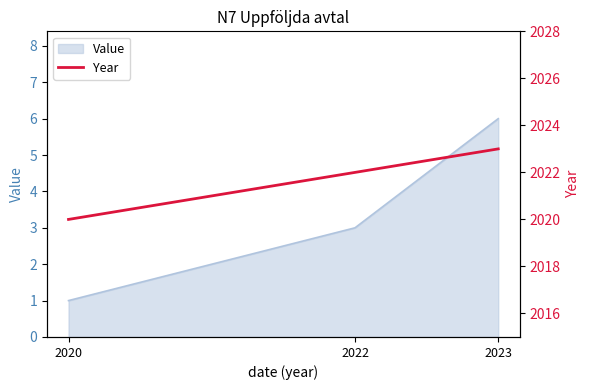

List the labels in order of value, largest first.

2023, 2022, 2020